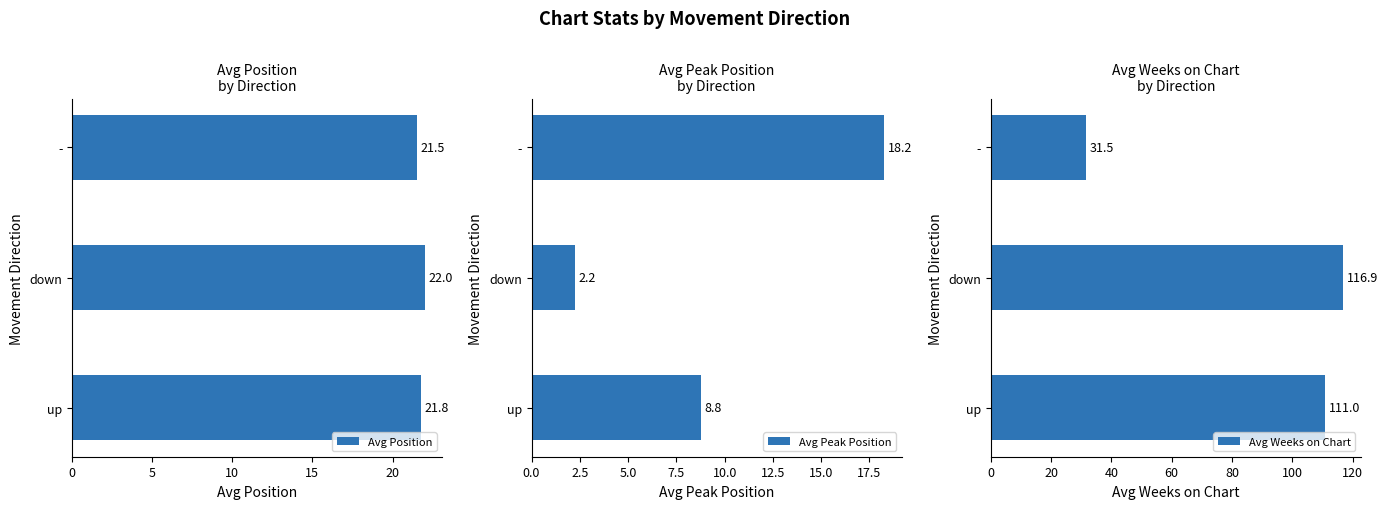

How many data points in Avg Weeks on Chart are less than 110?

1